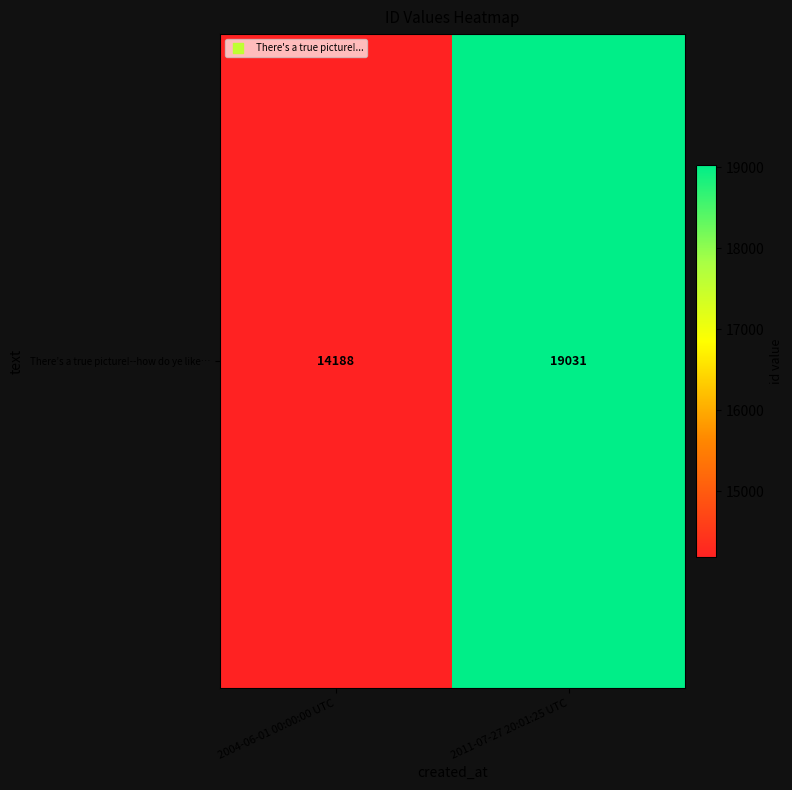

List the labels in order of value, smallest first.

2004-06-01 00:00:00 UTC, 2011-07-27 20:01:25 UTC